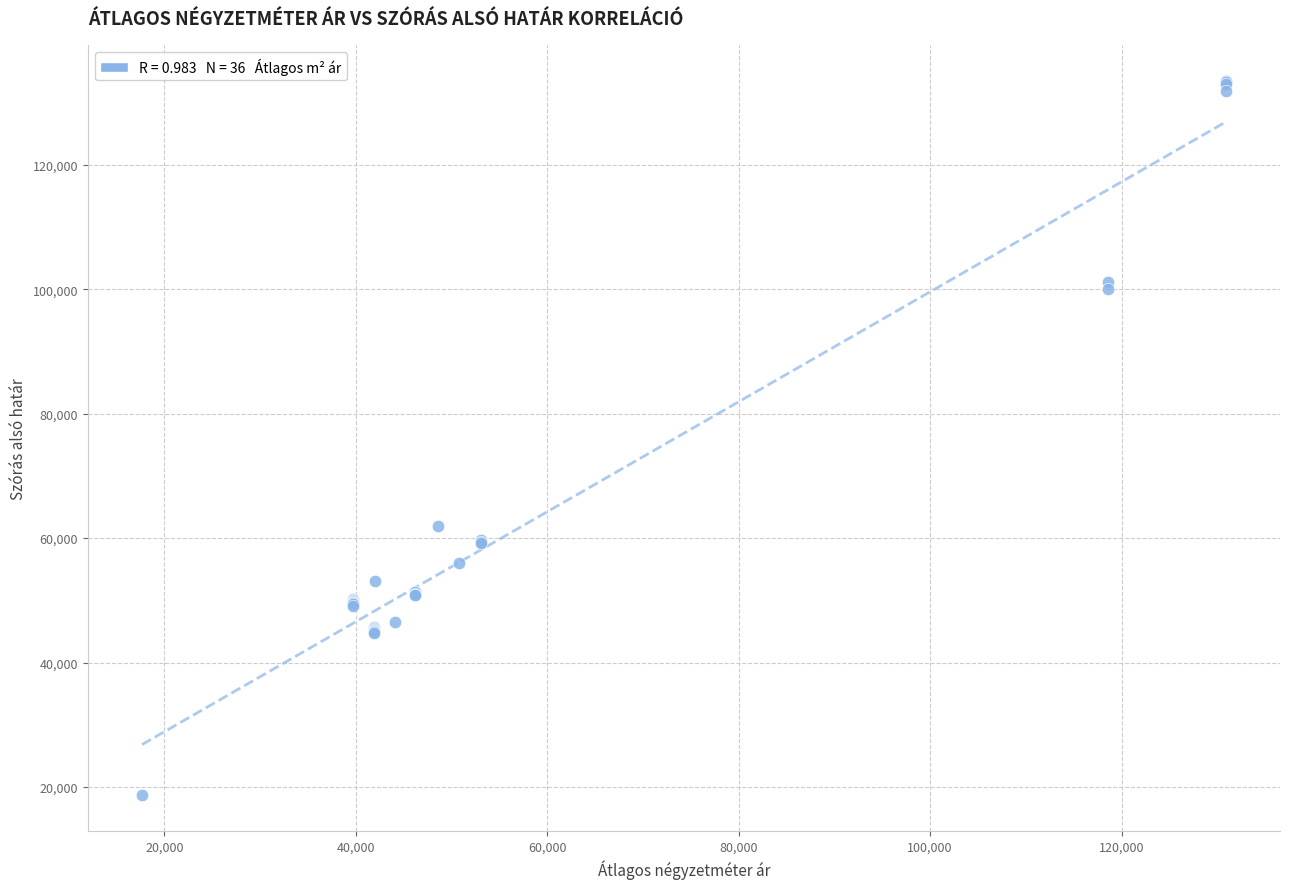

What Y value in the scatter plot is closest to 76100?

61940